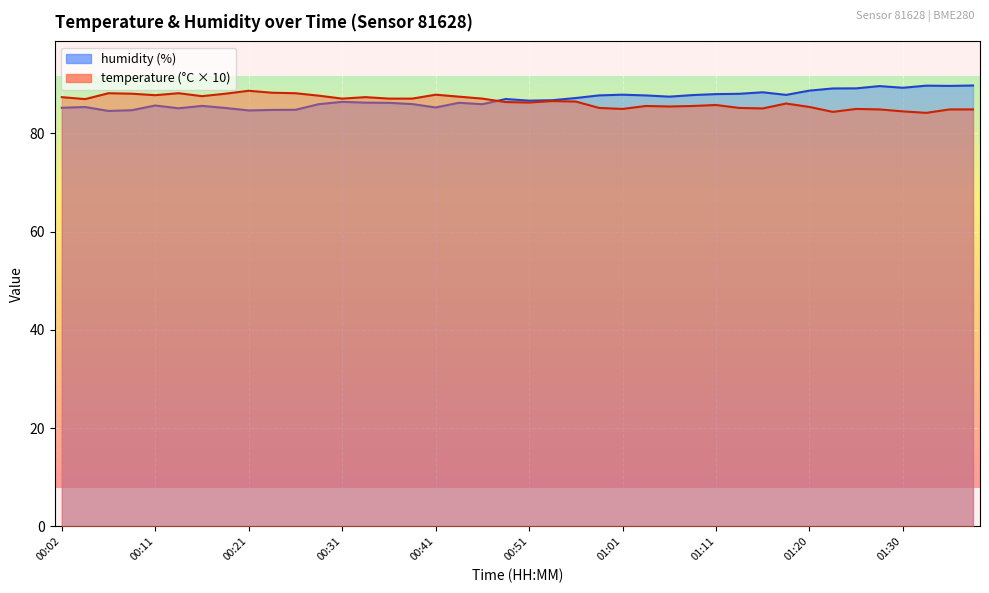

What is the lowest value of the humidity series?

84.6